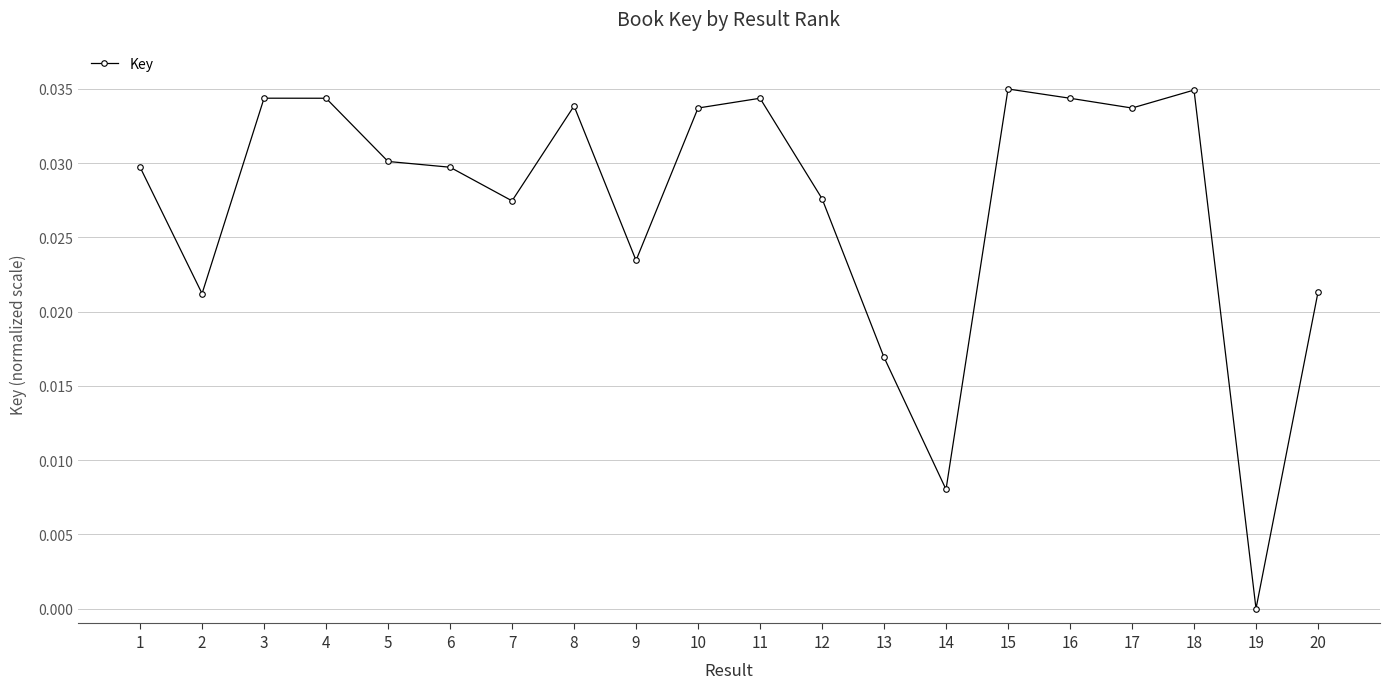

Is this an area chart (filled region under the line)?

No